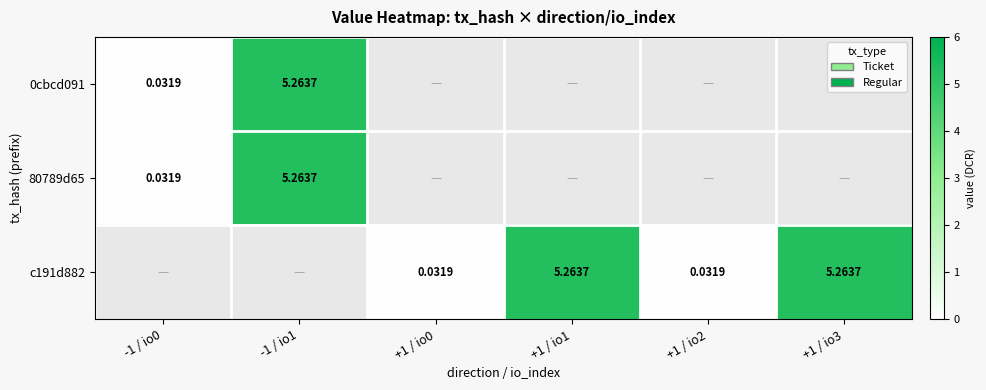

The value of 0cbcd091 at -1 / io1 is 1.6. True or false?

False